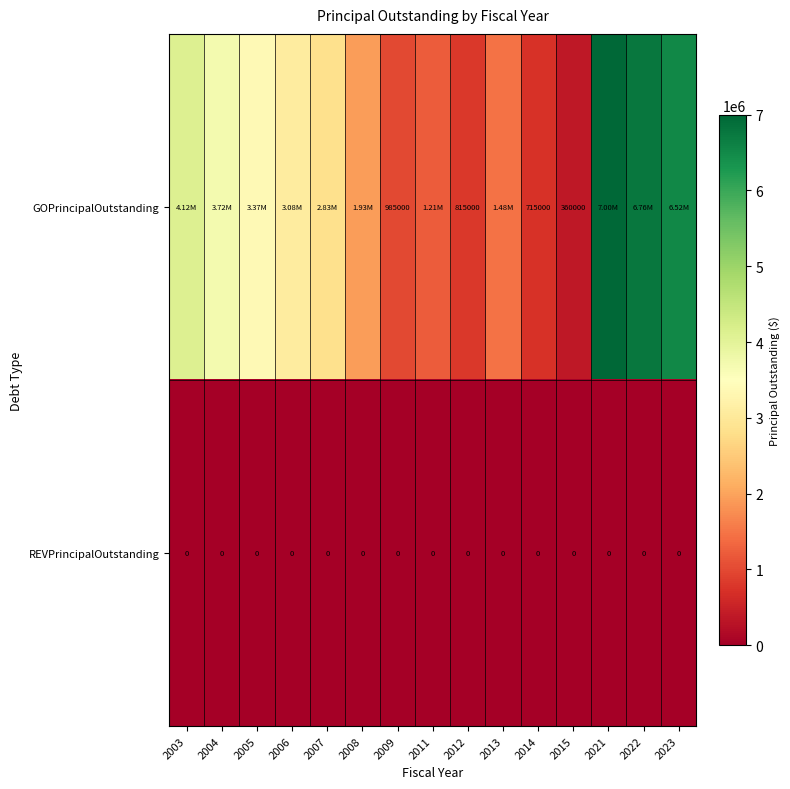

Is the value of REVPrincipalOutstanding at 2013 greater than the value of GOPrincipalOutstanding at 2012?

No